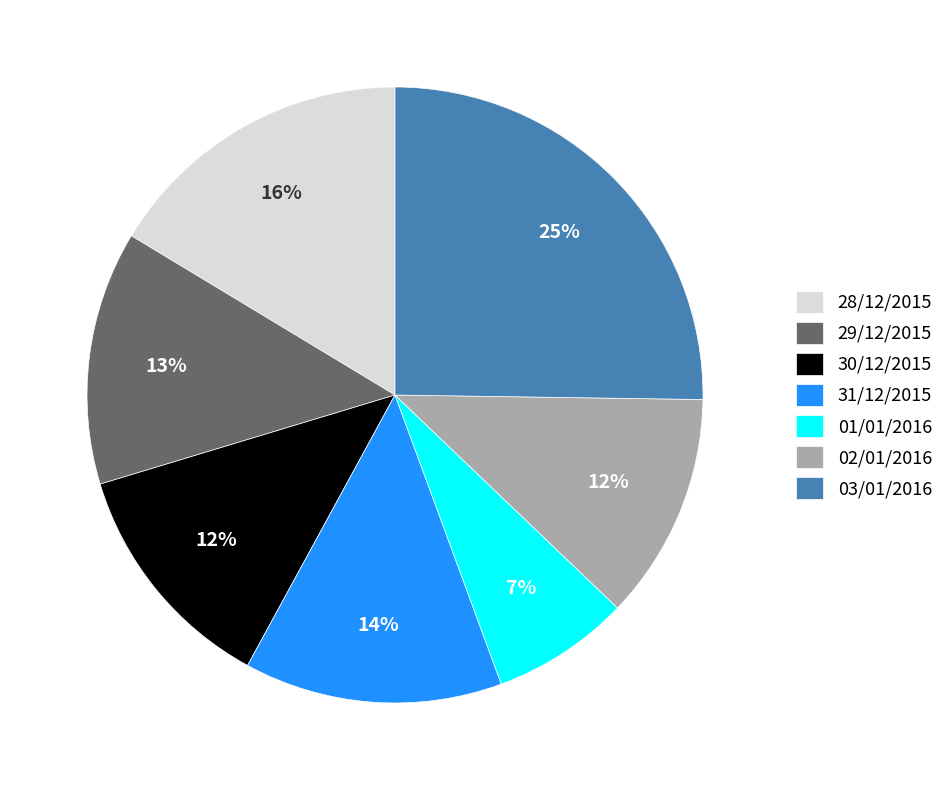

Is the sum of 30/12/2015 and 02/01/2016 greater than half?

No